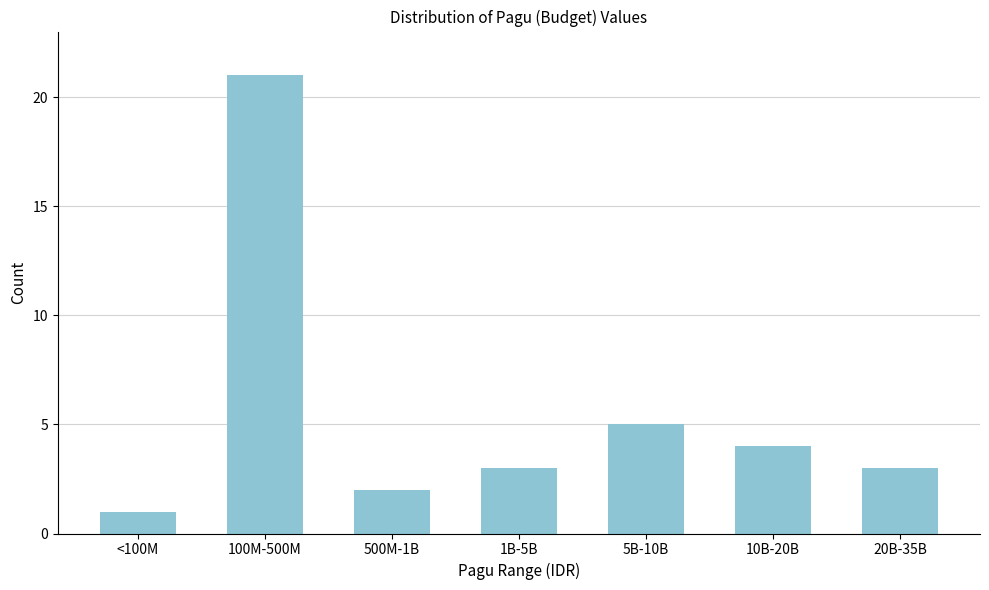

Reading right to left, what are all the values shown in this chart?

20B-35B=3	10B-20B=4	5B-10B=5	1B-5B=3	500M-1B=2	100M-500M=21	<100M=1